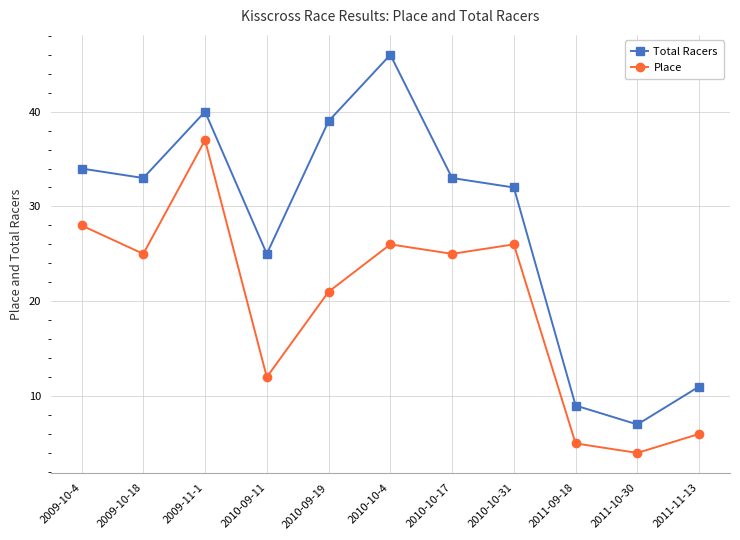

What is the value of the Total Racers point at the 11th from the left?

11